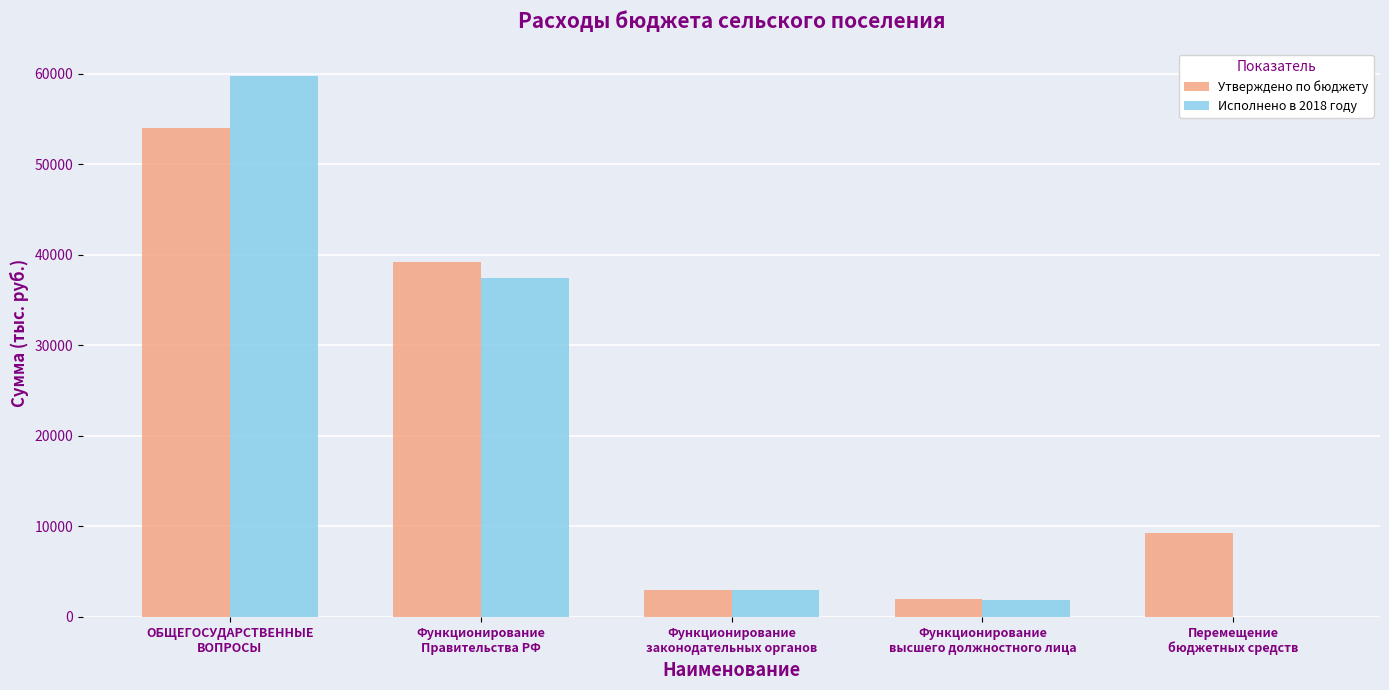

What is the maximum value for Утверждено по бюджету?

54037.2